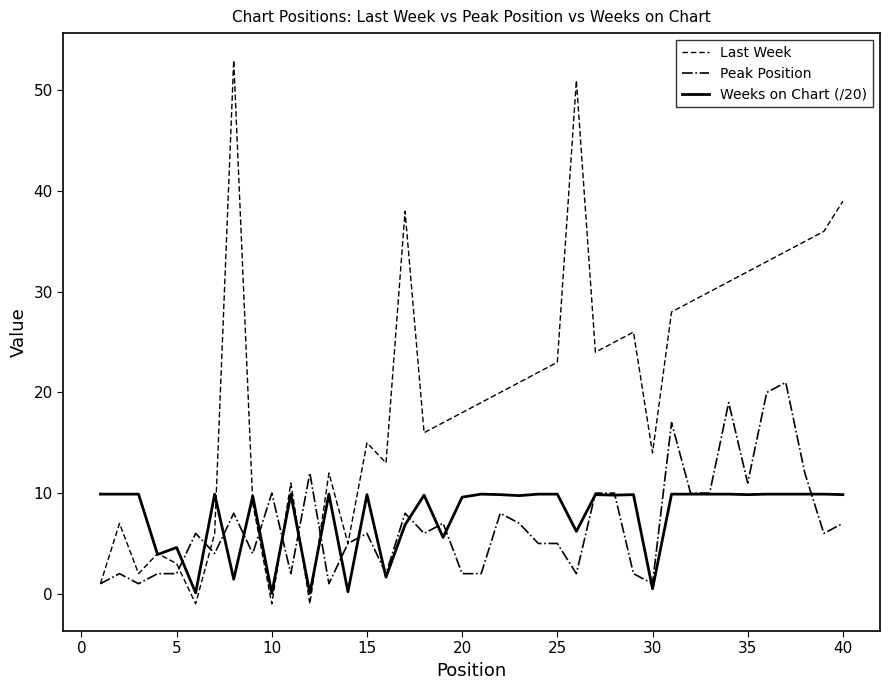

Which series has the largest total across all categories?

Last Week